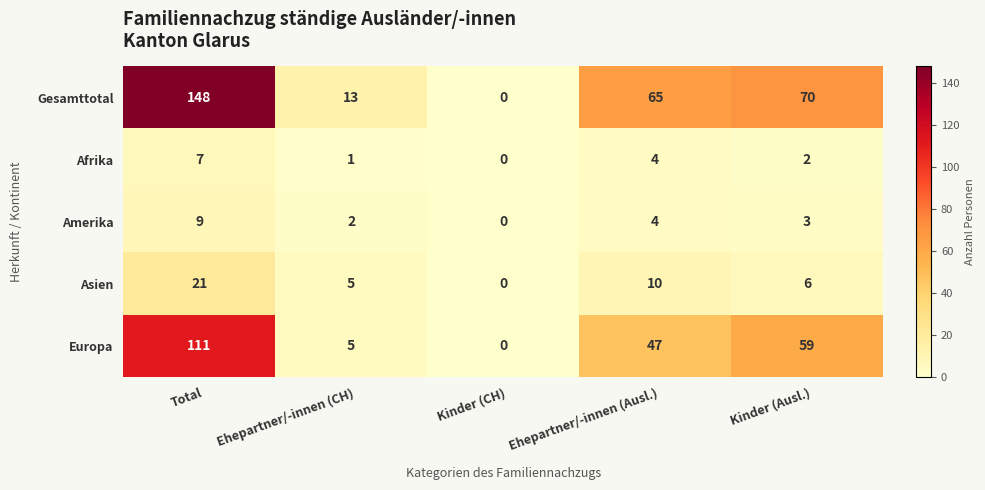

The Asien series shows 0 at Kinder (CH). True or false?

True